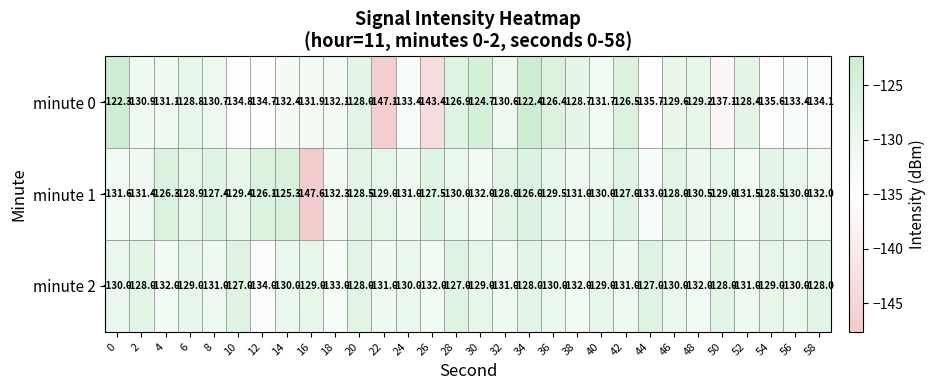

At which category is the sum across all series the highest?

34